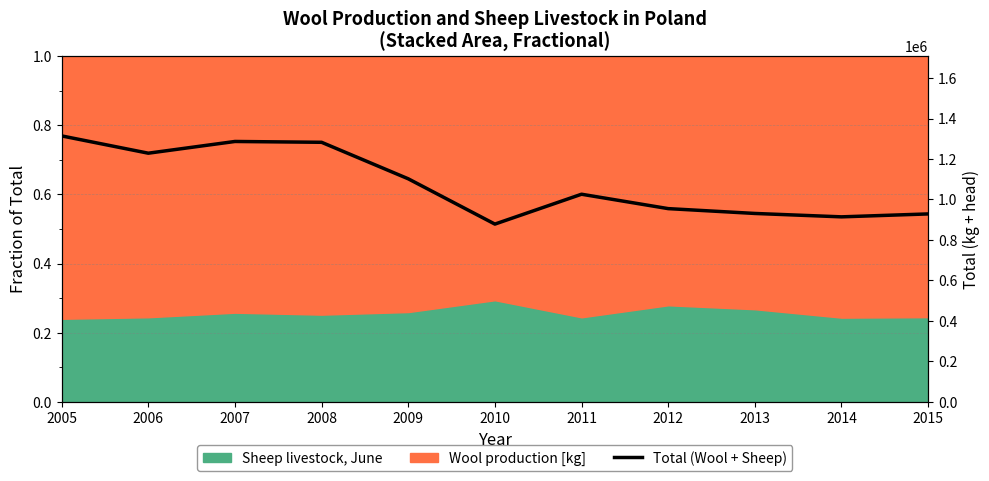

Between 2006 and 2013, which is larger?

2006